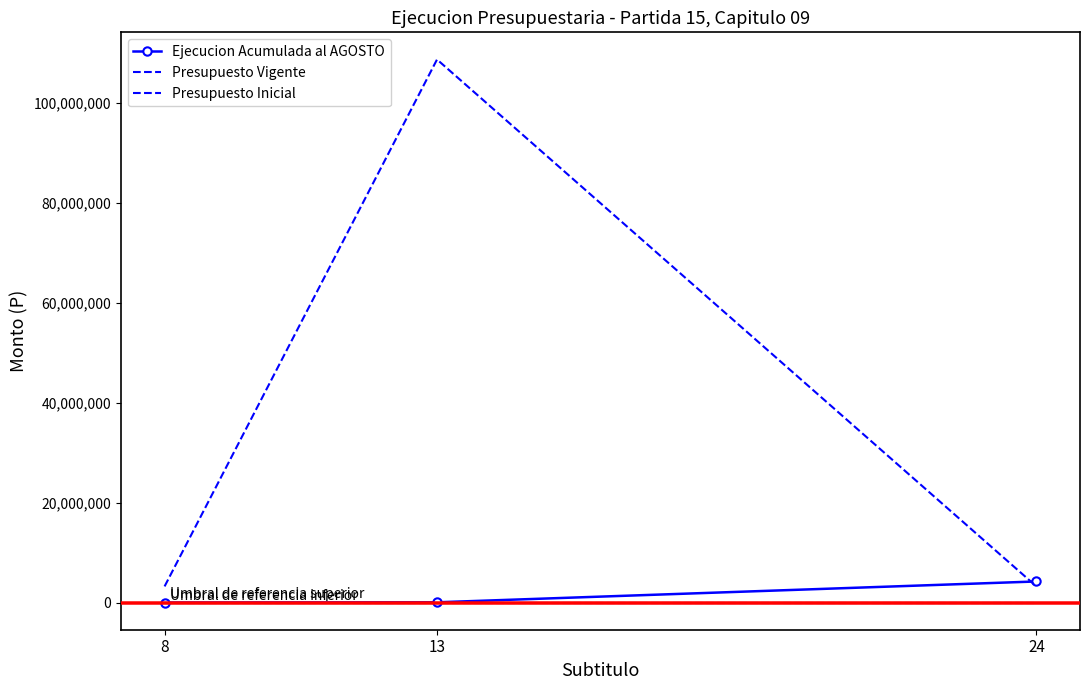

What is the greatest value displayed?

108655997